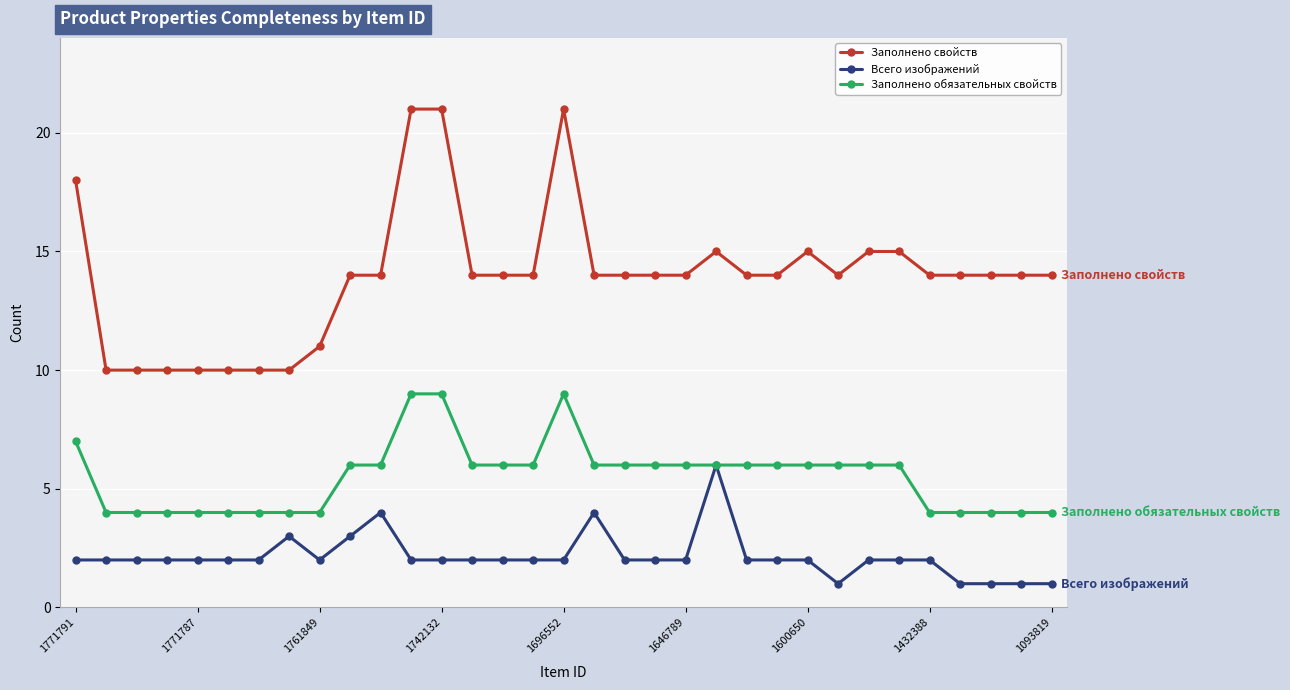

List the series in order of their overall mean, highest first.

Заполнено свойств, Заполнено обязательных свойств, Всего изображений